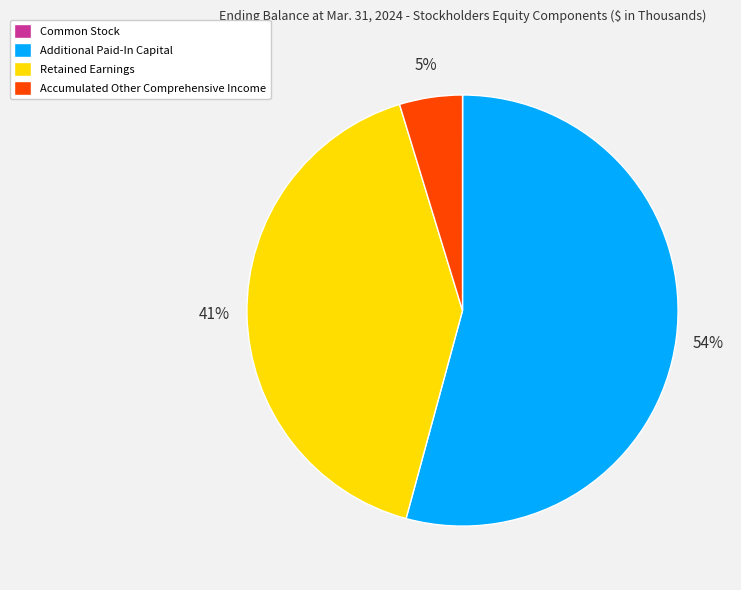

The Accumulated Other Comprehensive Income slice represents 16% of the pie. True or false?

False